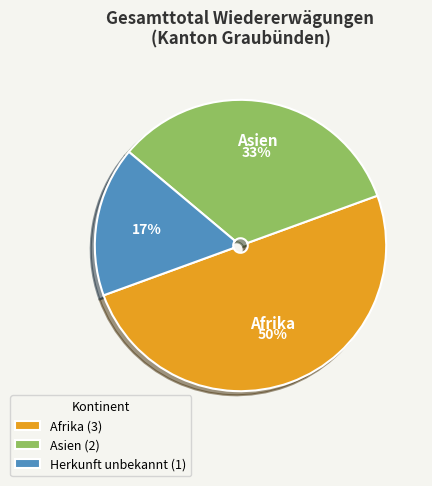

To the nearest percent, what portion does Afrika (3) represent?

50%